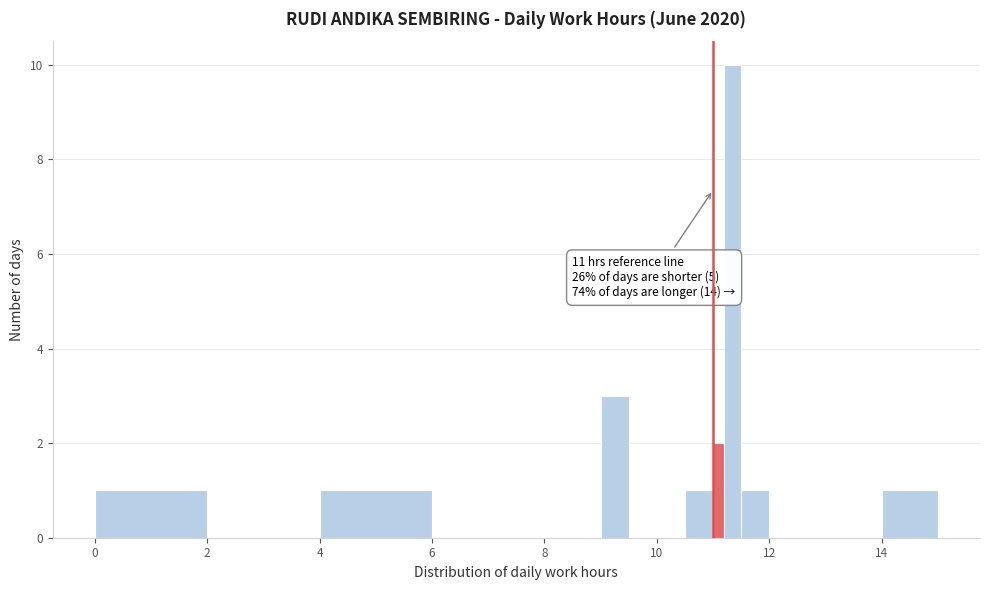

Read against the x-axis, roughly where is the centre of the tallest bar?

11.4